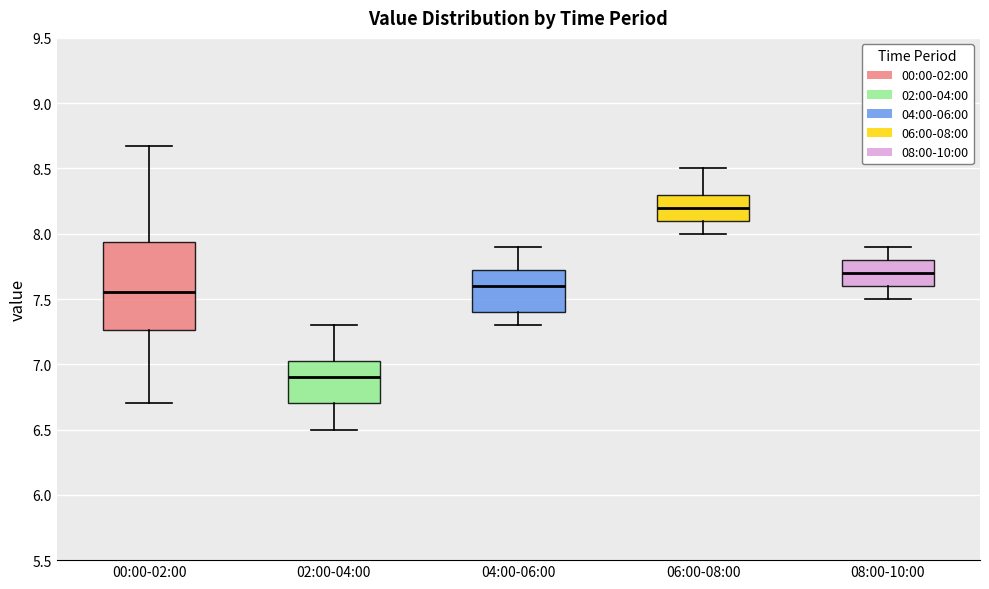

Where does the lower whisker of the box for 06:00-08:00 end on the y-axis? The values are not printed on the chart, so give them approximately, as read against the axis.

8.00